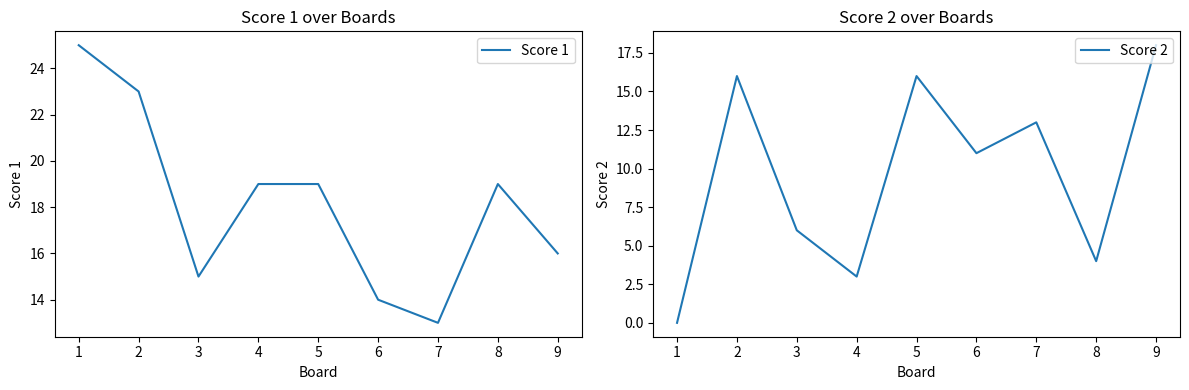

Reading left to right, what are all the values shown in this chart?

Score 1: 1=25	2=23	3=15	4=19	5=19	6=14	7=13	8=19	9=16
Score 2: 1=0	2=16	3=6	4=3	5=16	6=11	7=13	8=4	9=18